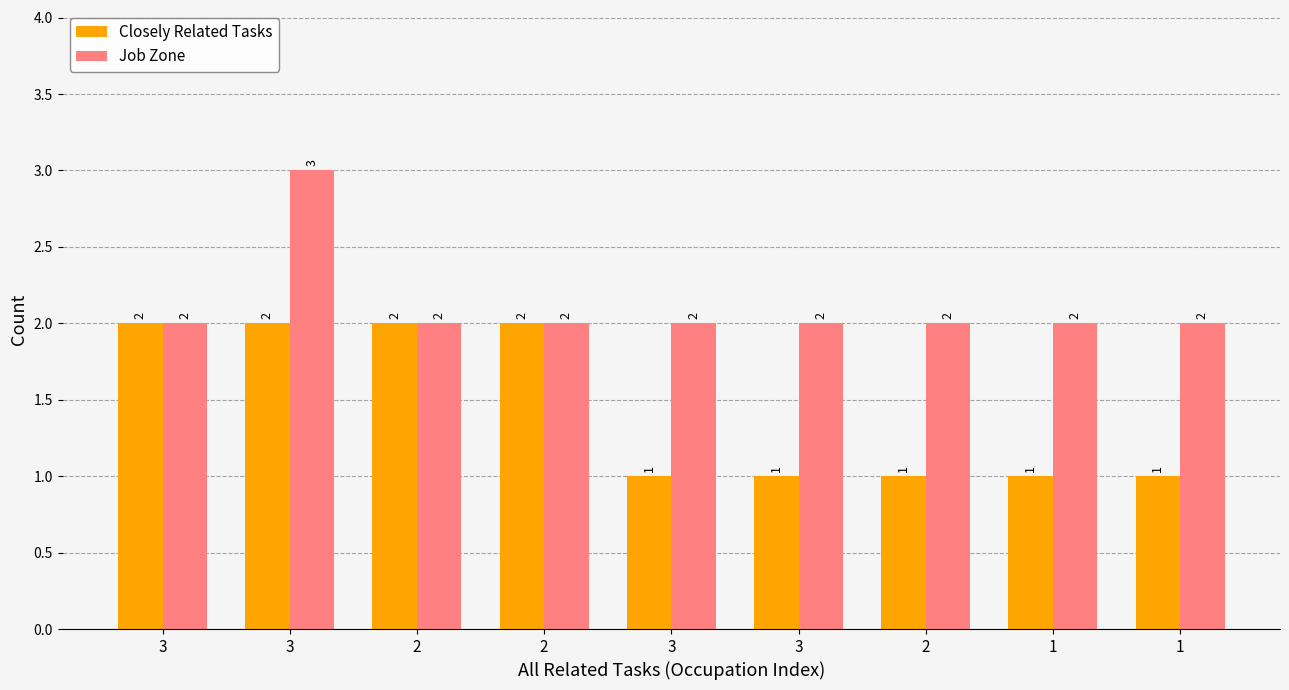

What are all the series names shown in the legend?

Closely Related Tasks, Job Zone